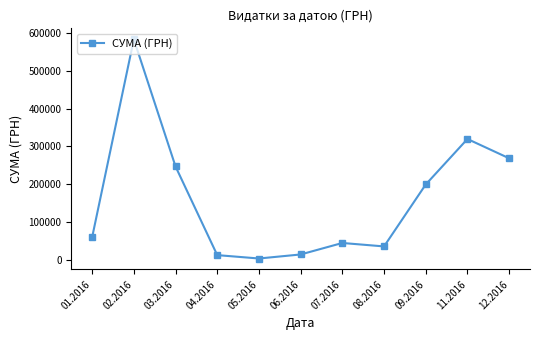

How many interior local valleys (lower than both neighbors) does the data have?

2